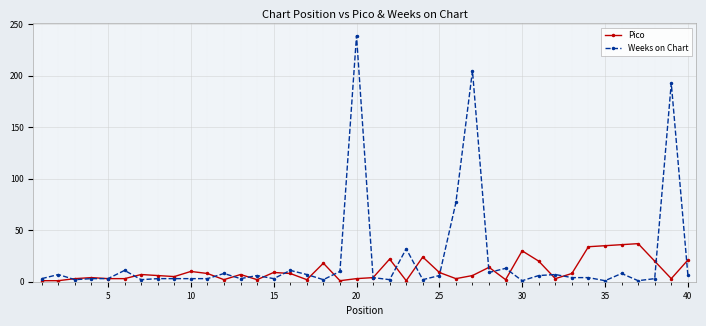

Is this an area chart (filled region under the line)?

No